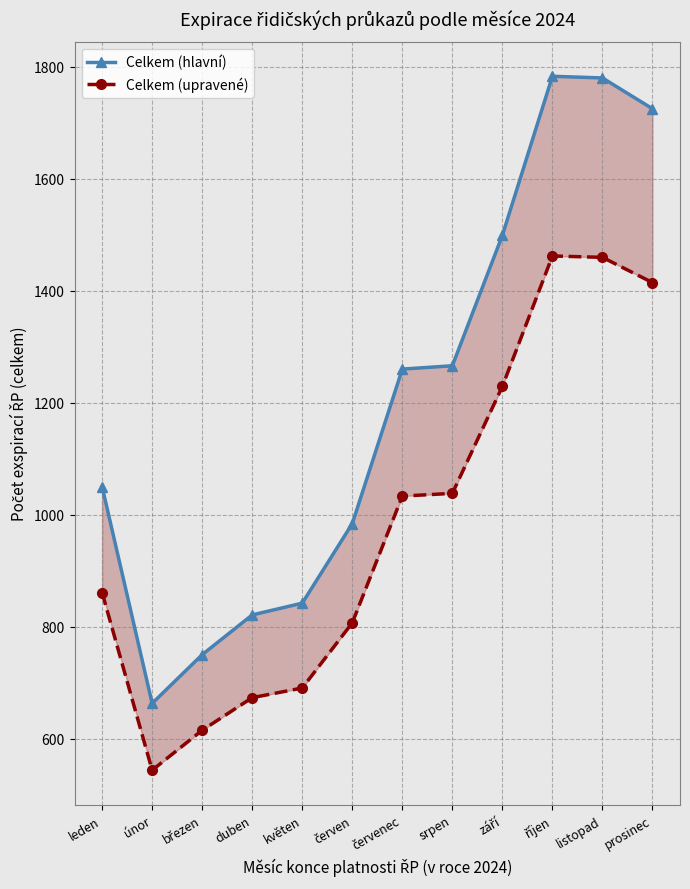

Which category has the lowest value across all series?

únor